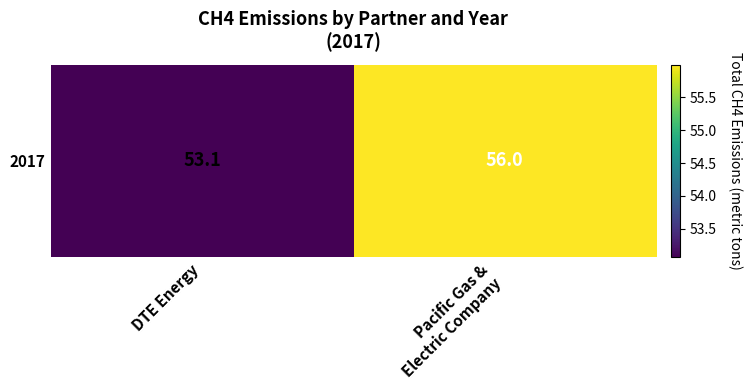

Rank the categories by value from lowest to highest.

DTE Energy, Pacific Gas &
Electric Company